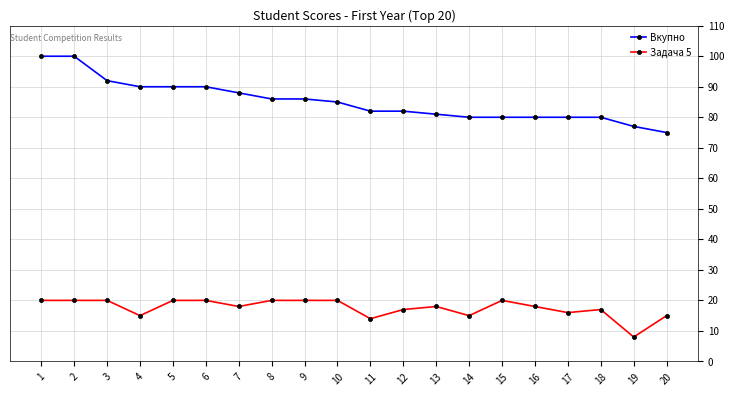

What is the value of the Вкупно point at the 18th from the left?

80